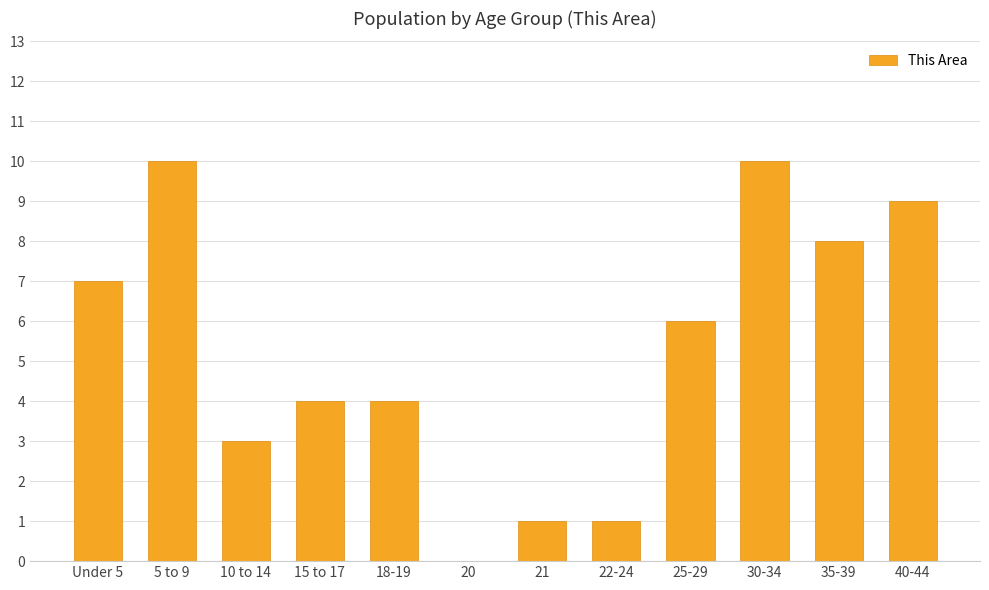

What is the average value?

5